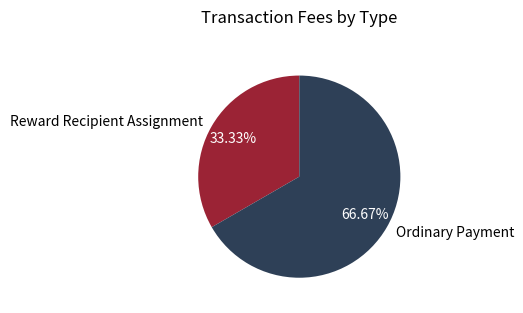

To the nearest percent, what percentage of the pie is Reward Recipient Assignment?

33%